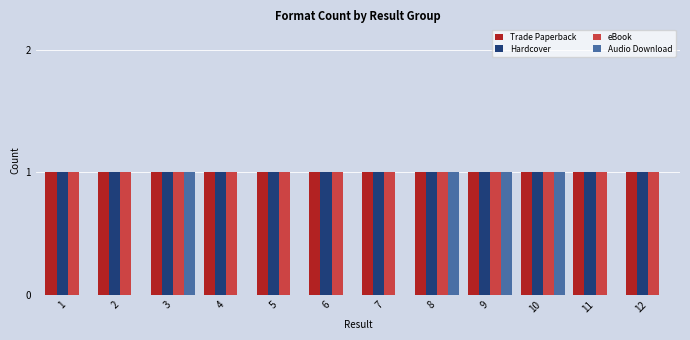

Which series changed the most between 6 and 8?

Audio Download